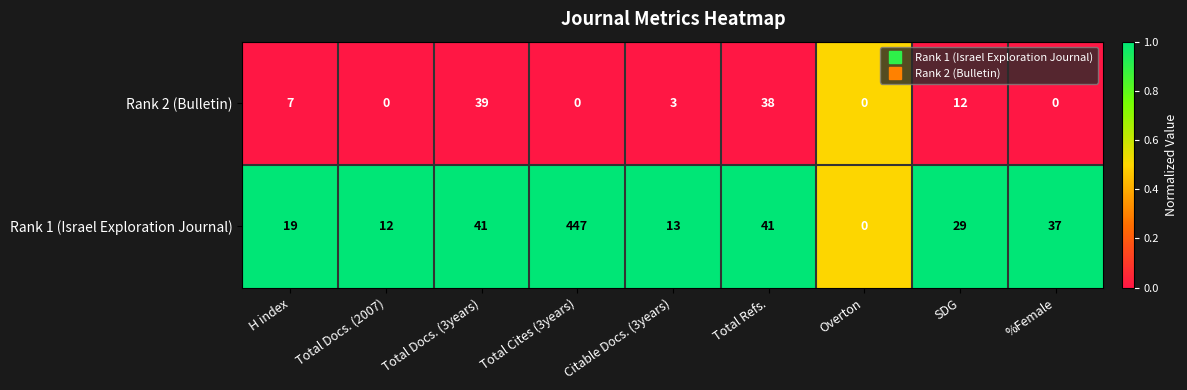

Is it true that Rank 2 (Bulletin) equals 62 at Total Docs. (3years)?

False